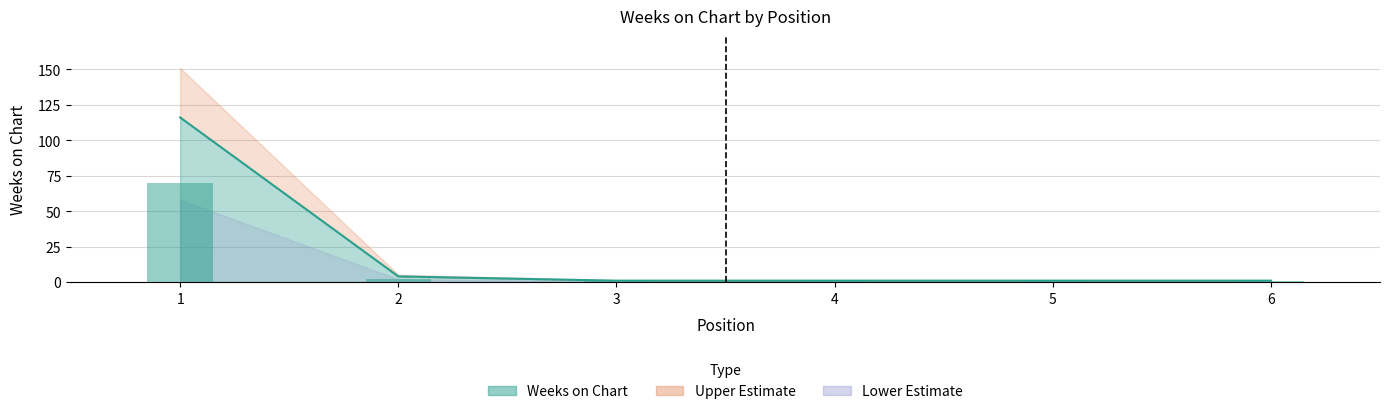

Which category has the highest value across all series?

1